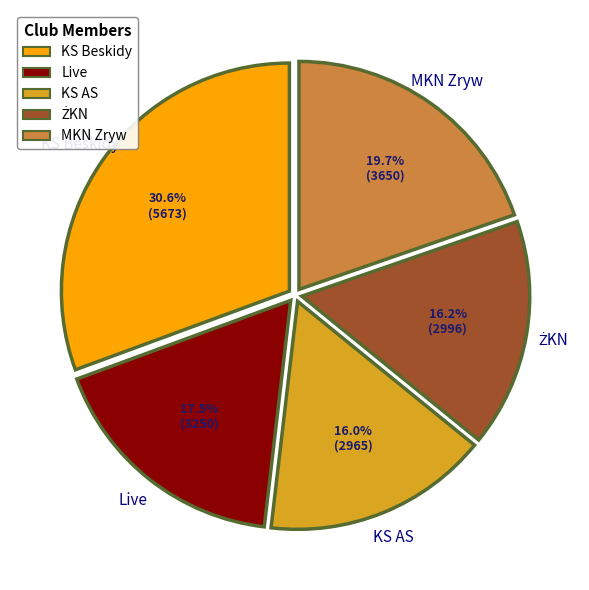

Count the number of slices in the pie.

5